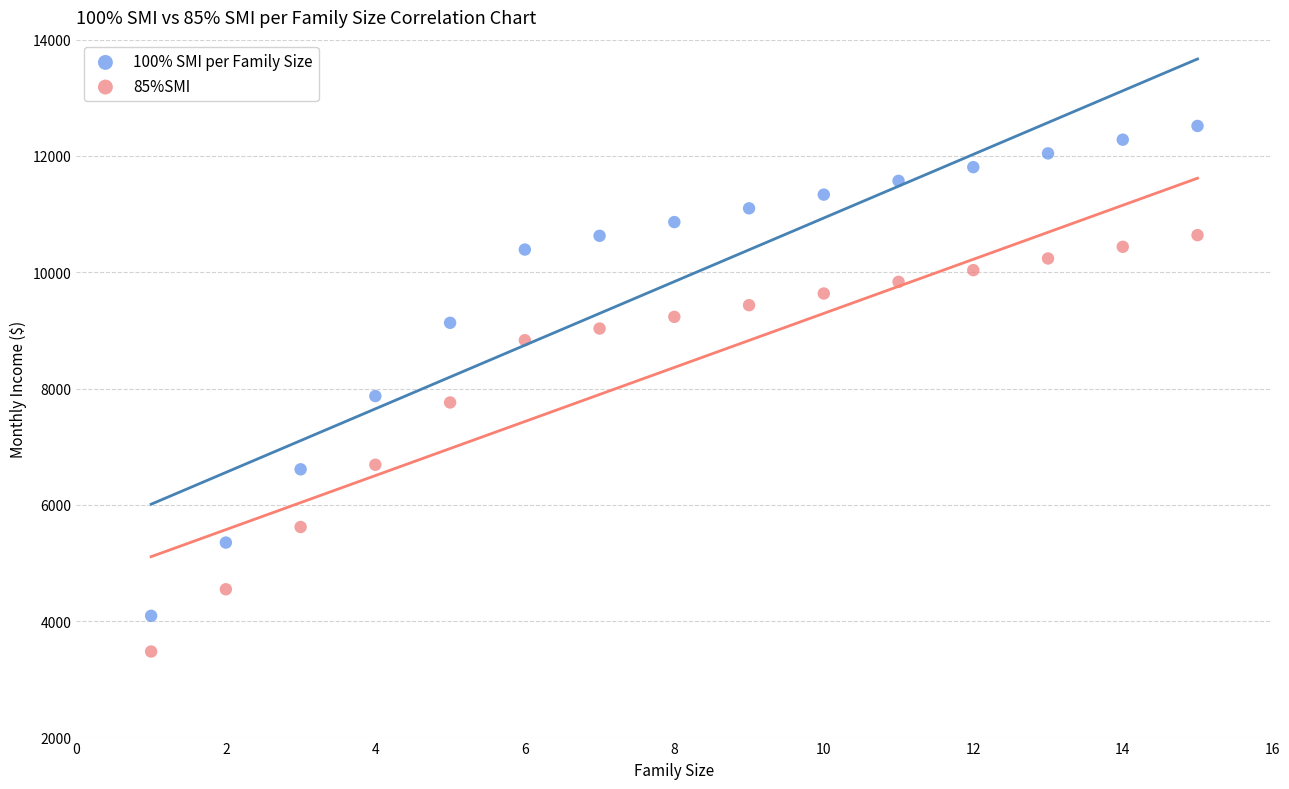

What is the X range (max minus min) for the scatter plot?

14.0